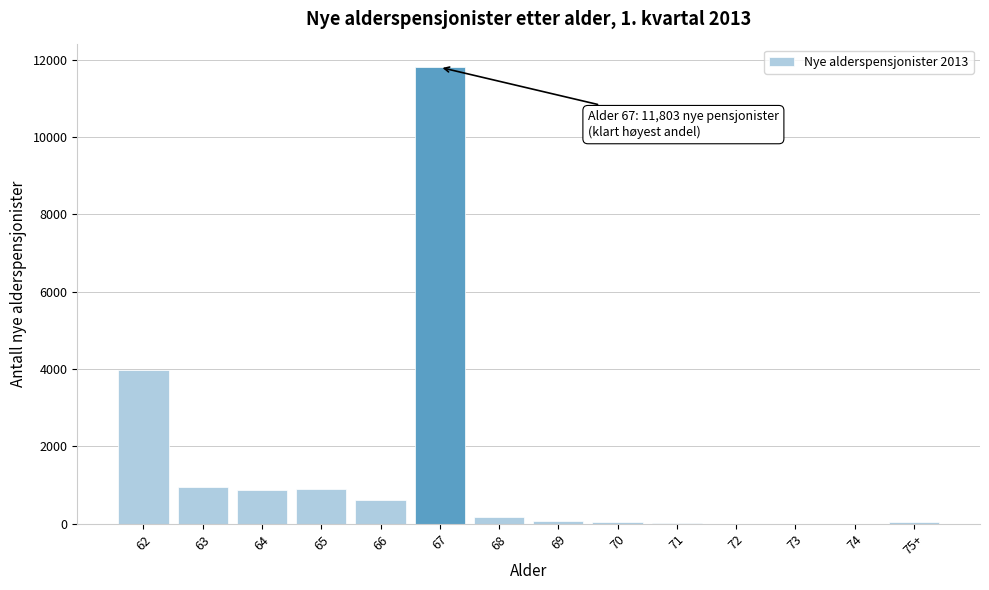

What is the greatest value displayed?

11803